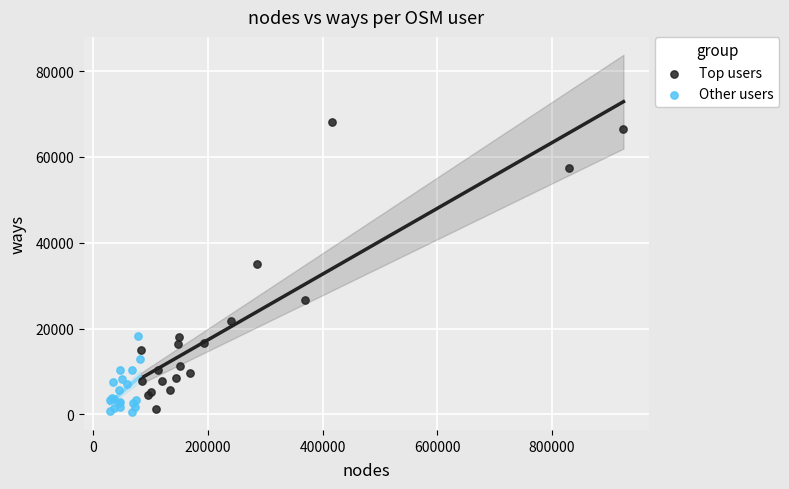

What are all the series names shown in the legend?

Top users, Other users